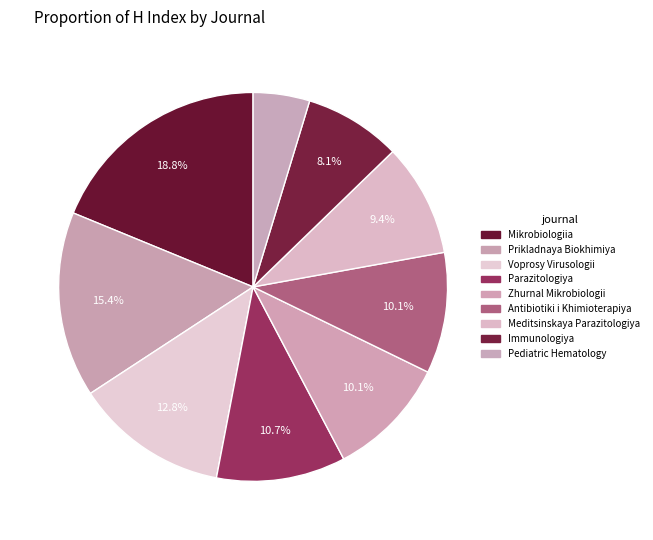

What is the ratio of the value at Zhurnal Mikrobiologii to the value at Antibiotiki i Khimioterapiya?

1.0